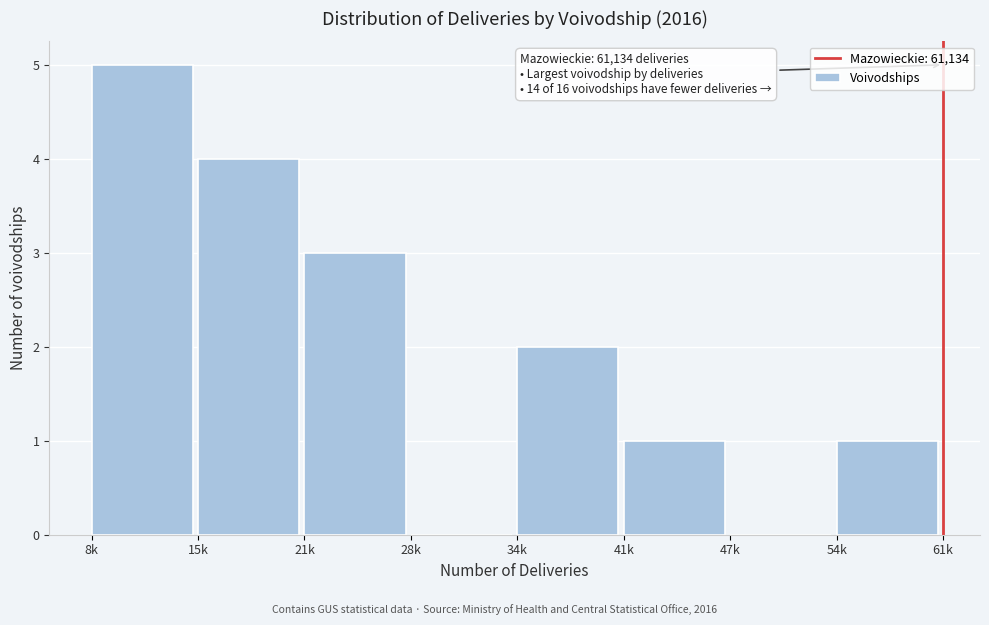

Reading right to left, extract all data points from this chart.

54k=1	47k=0	41k=1	34k=2	28k=0	21k=3	15k=4	8k=5